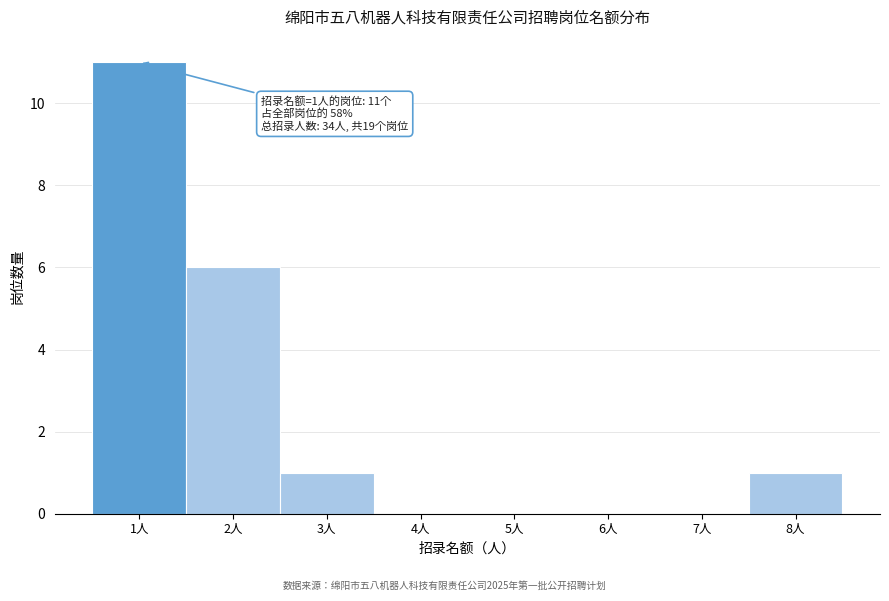

Over which range of the x-axis is the bar tallest?

0.5 to 1.5